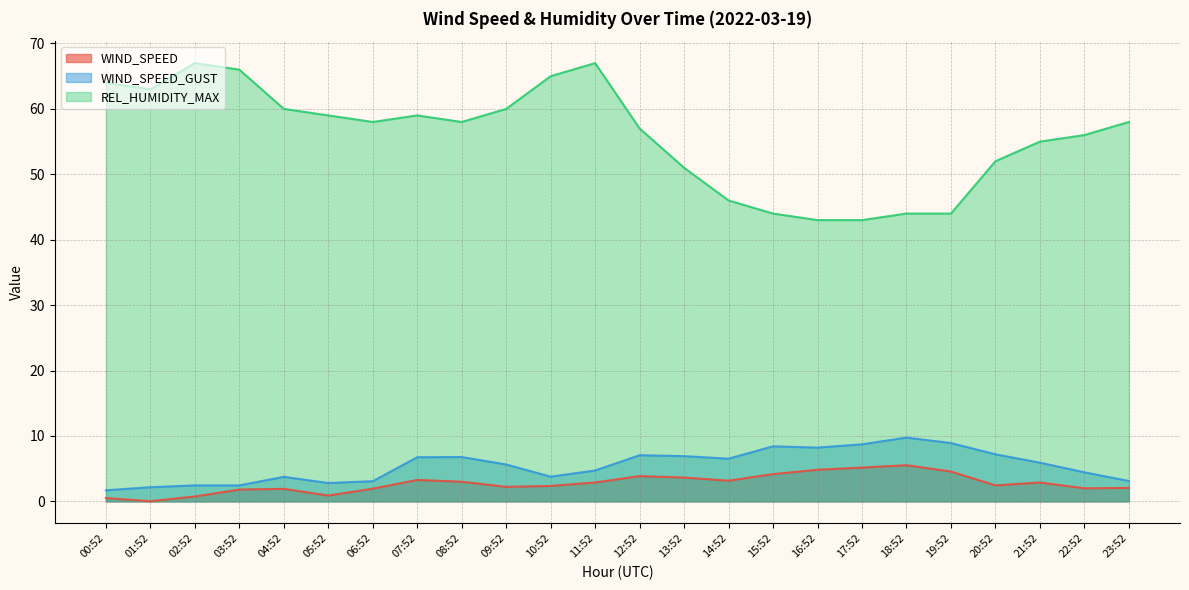

How many lines are shown in the chart?

3